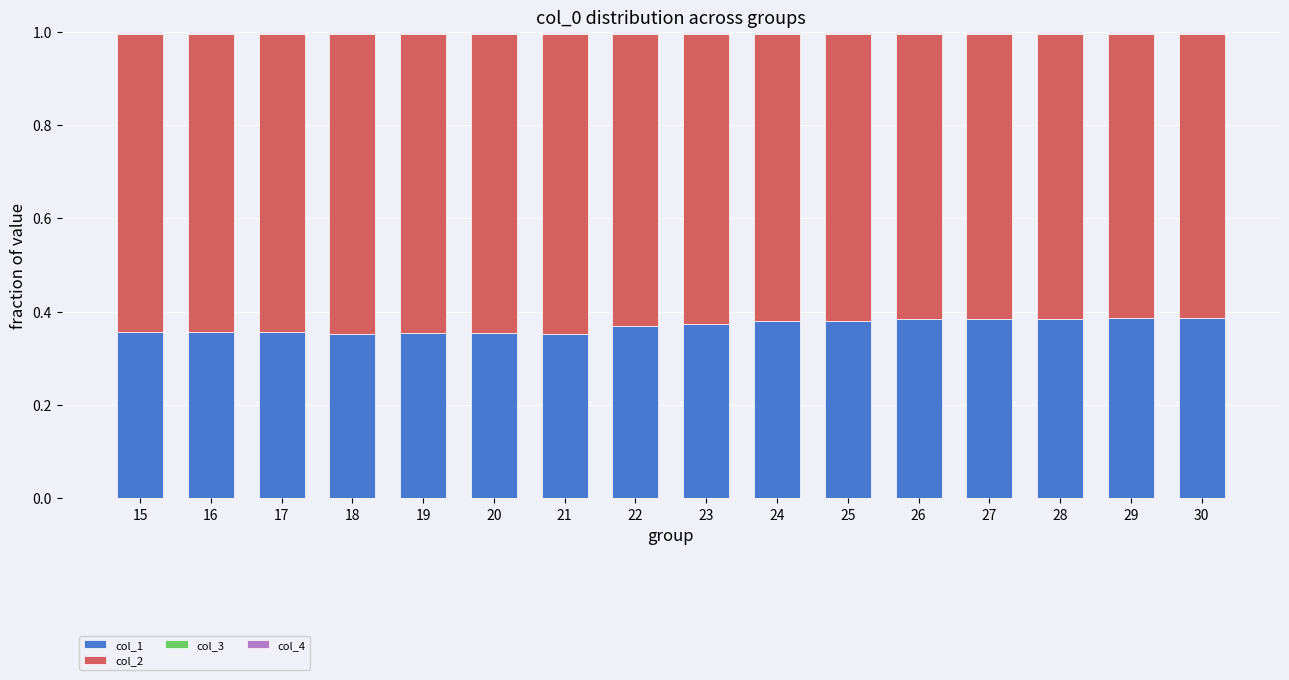

Is it true that col_1 equals 0.5 at 19?

False